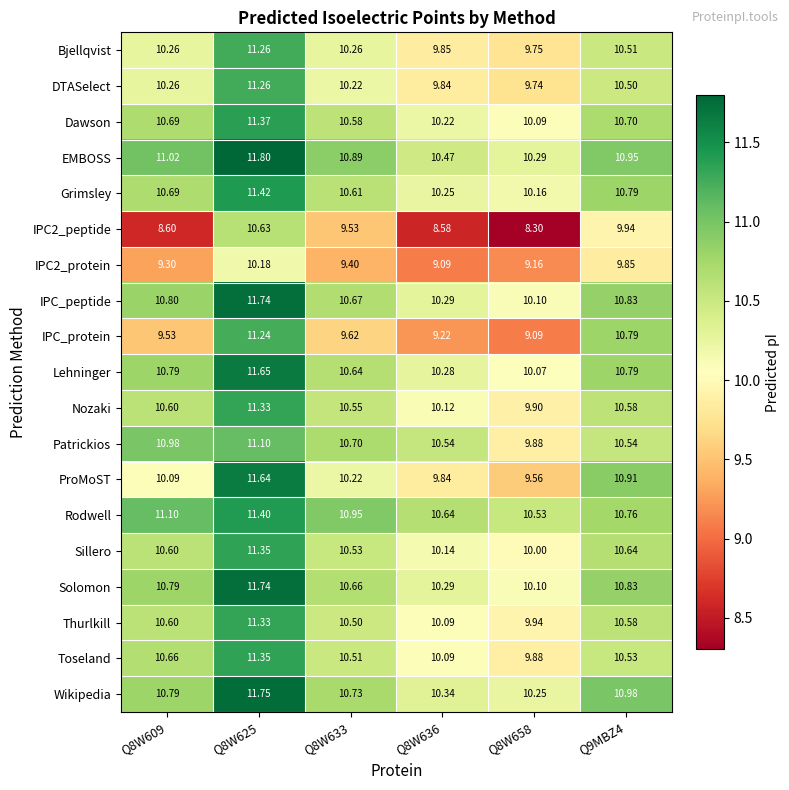

Which series changed the most between Q8W625 and Q8W658?

IPC2_peptide